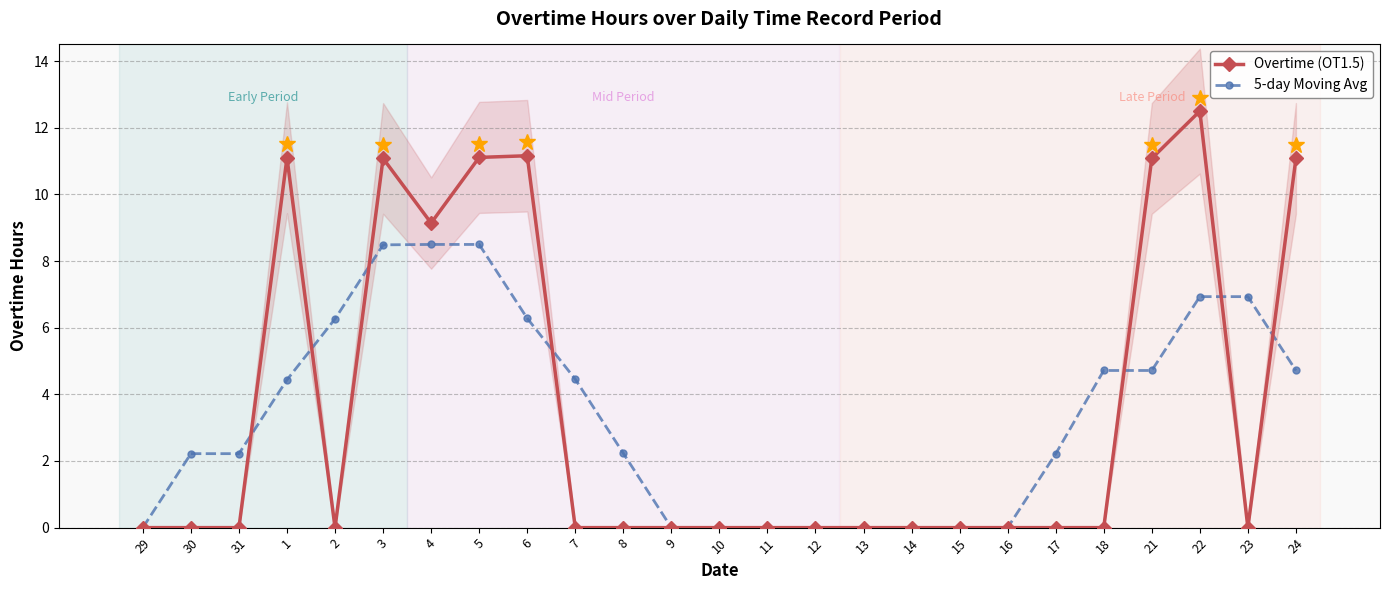

Which series has the widest spread of values?

Overtime (OT1.5)